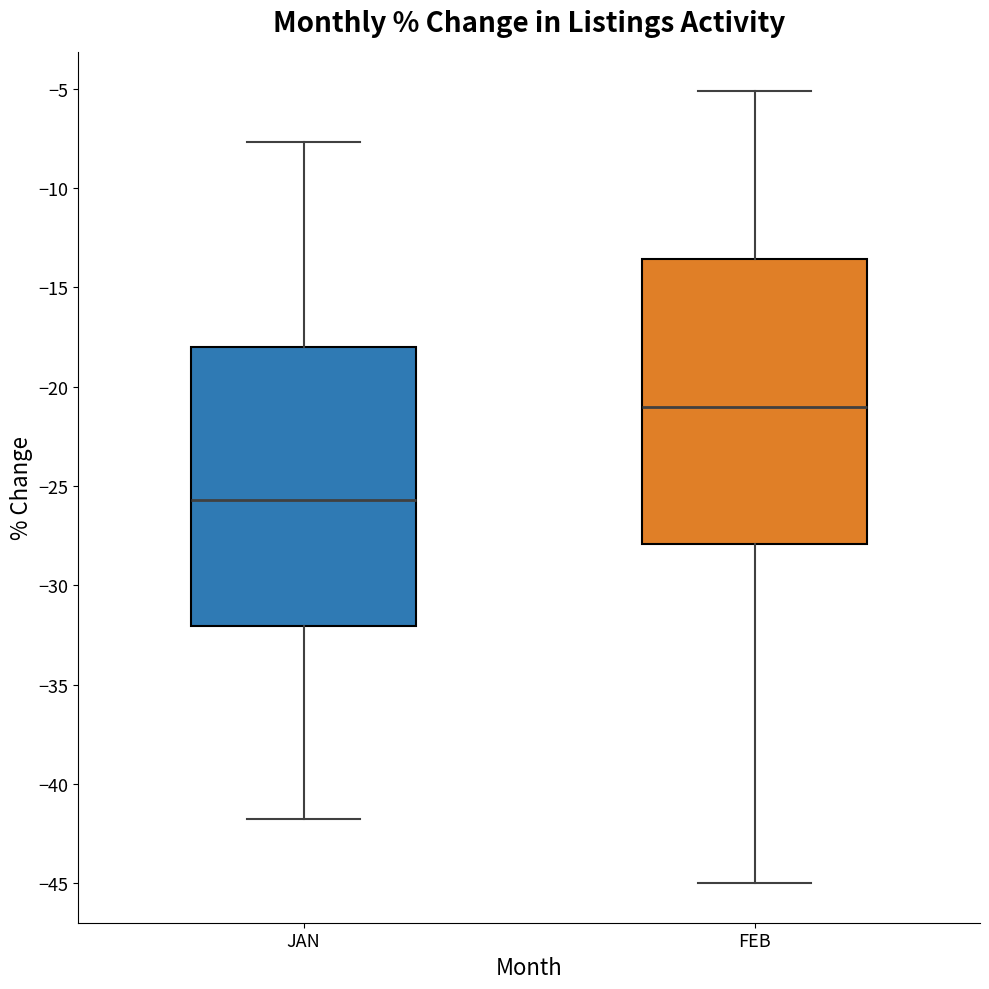

Where does the median line of the box for JAN sit on the y-axis? The values are not printed on the chart, so give them approximately, as read against the axis.

-25.5